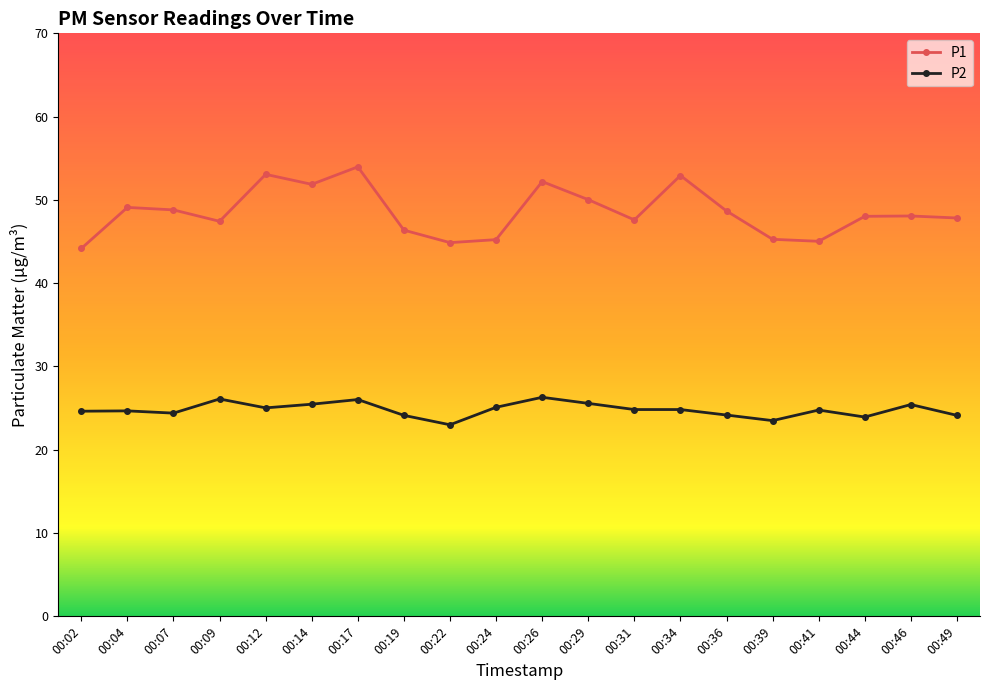

Read the P2 value at 00:26.

26.3